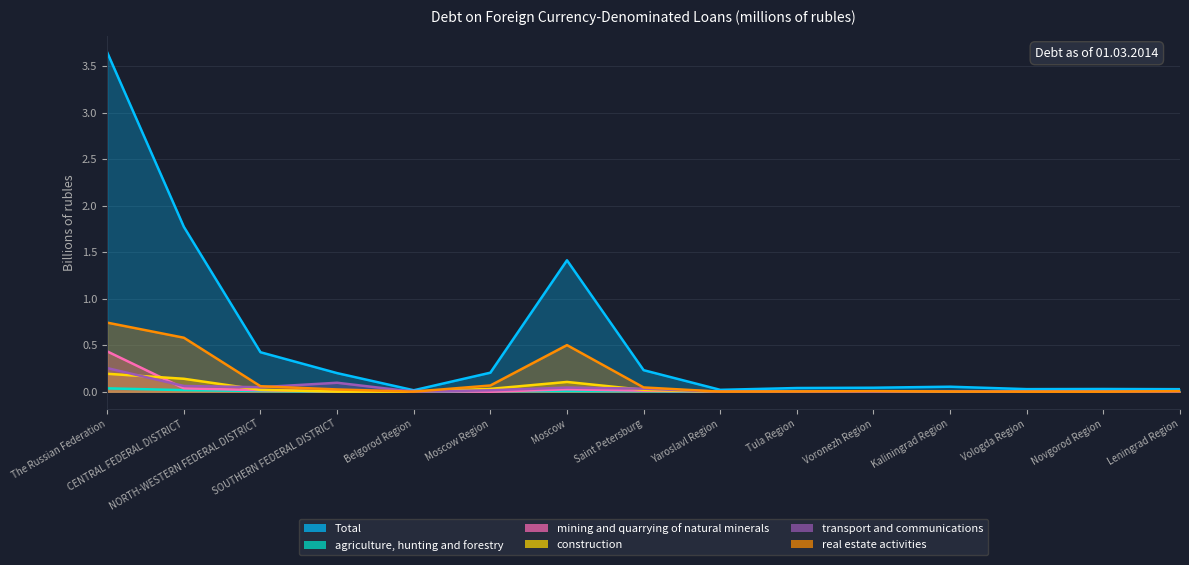

What is the label of the 7th point from the left?

Moscow